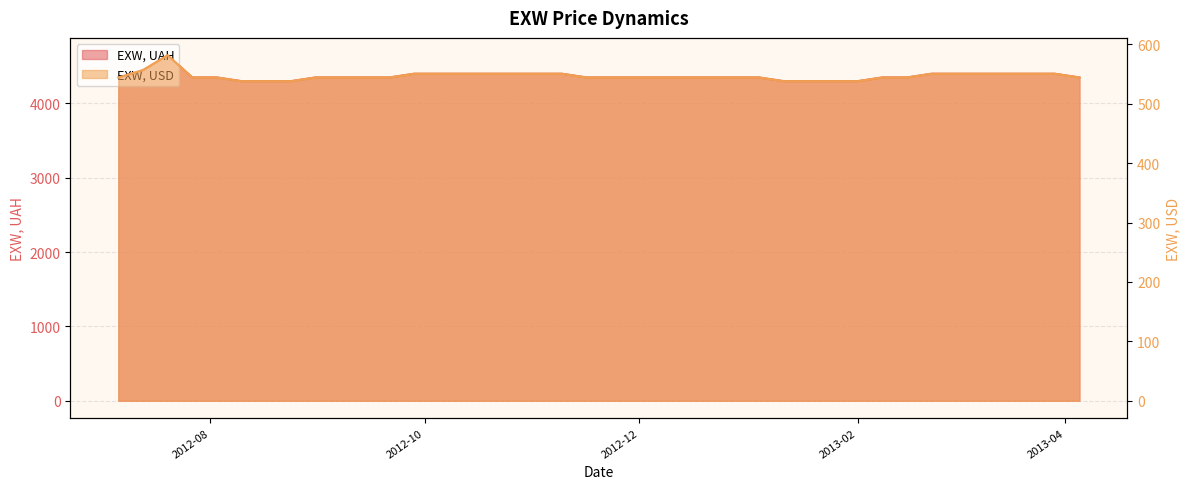

What are all the series names shown in the legend?

EXW, UAH, EXW, USD